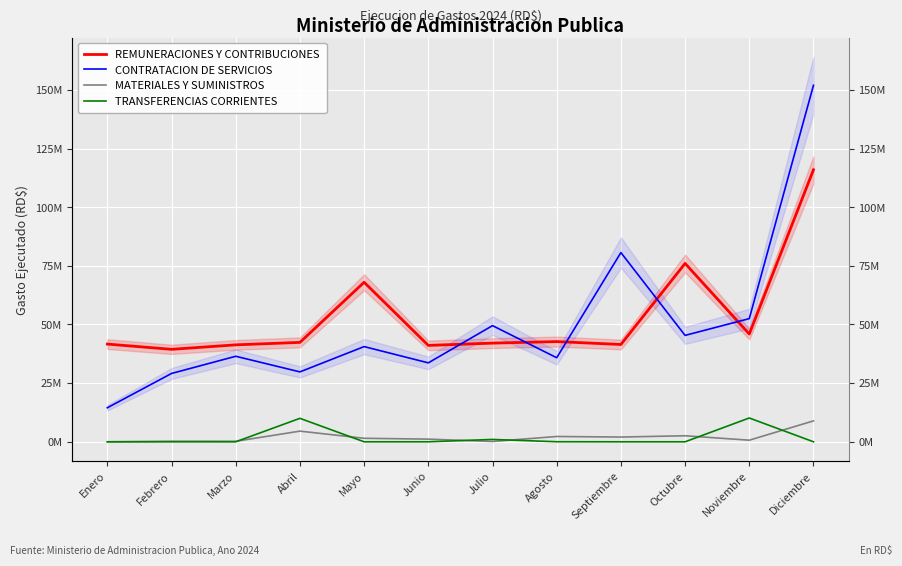

True or false: TRANSFERENCIAS CORRIENTES and MATERIALES Y SUMINISTROS intersect in this chart.

True